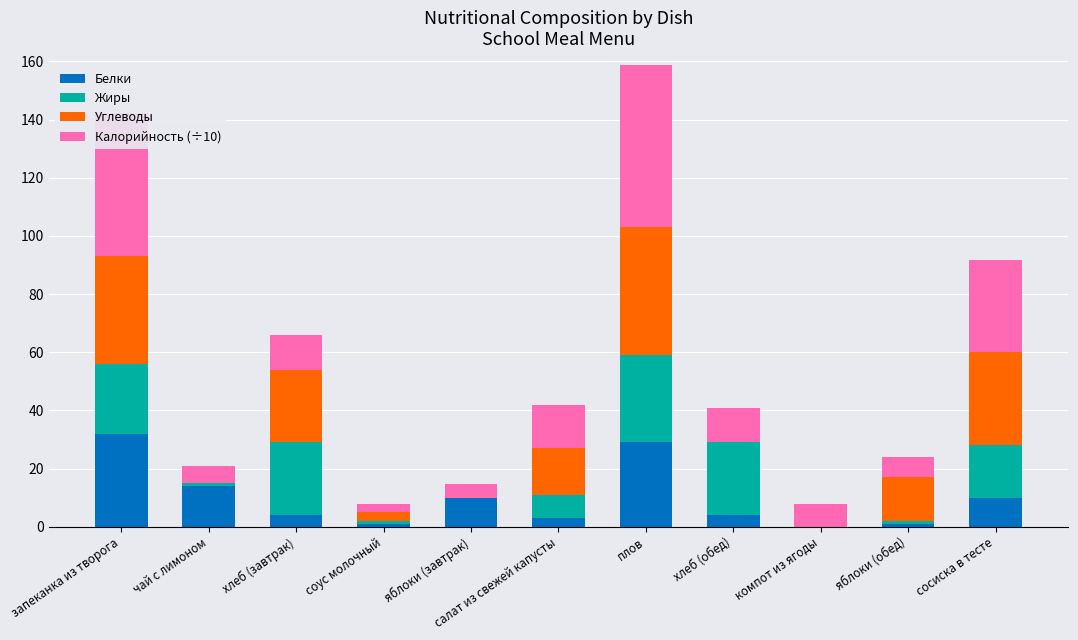

At which category is the sum across all series the highest?

плов